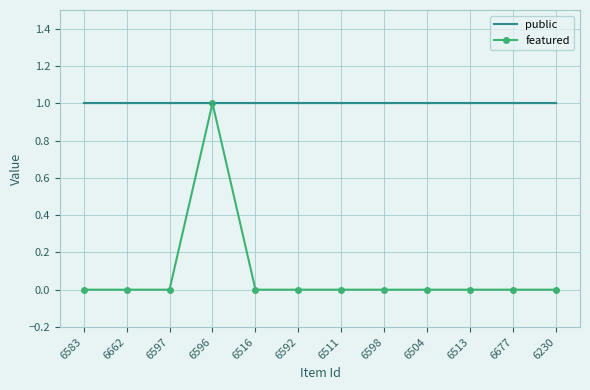

At which label does featured reach its peak?

6596